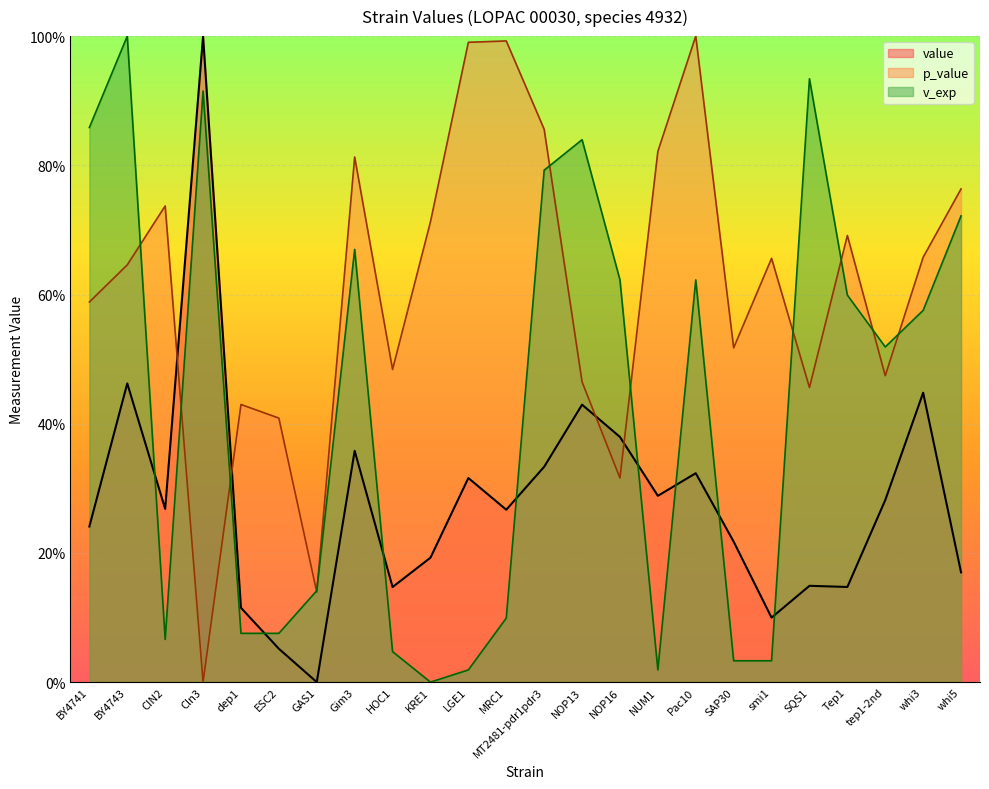

What is the difference between the value values at smi1 and tep1-2nd?

0.2